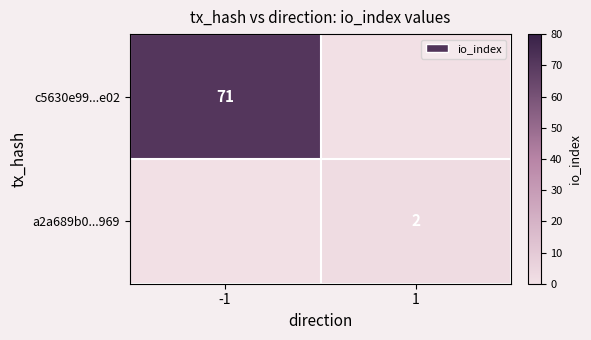

At which category is the sum across all series the highest?

-1